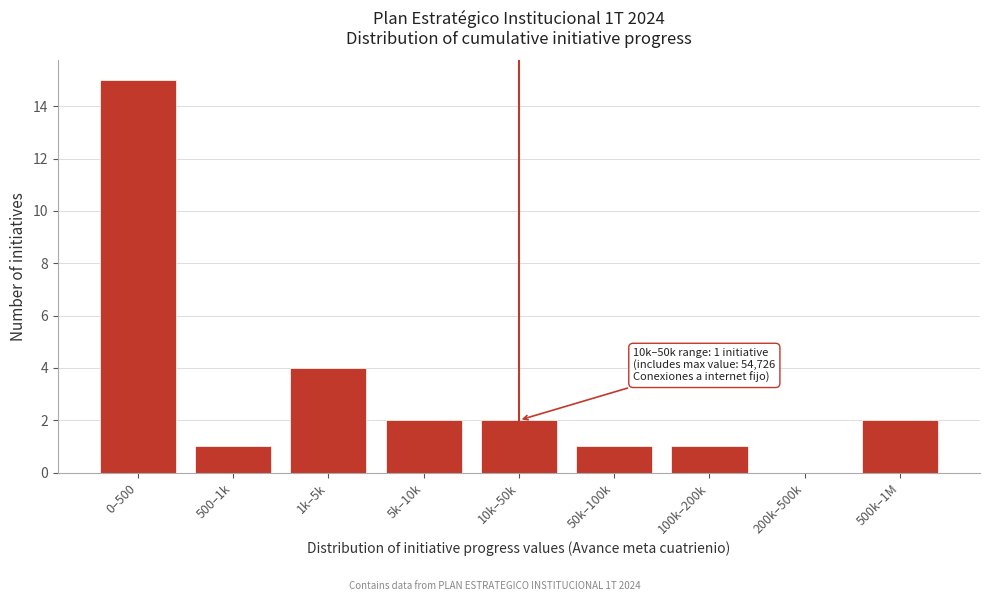

Reading left to right, transcribe all the data shown in this chart.

0–500=15	500–1k=1	1k–5k=4	5k–10k=2	10k–50k=2	50k–100k=1	100k–200k=1	200k–500k=0	500k–1M=2